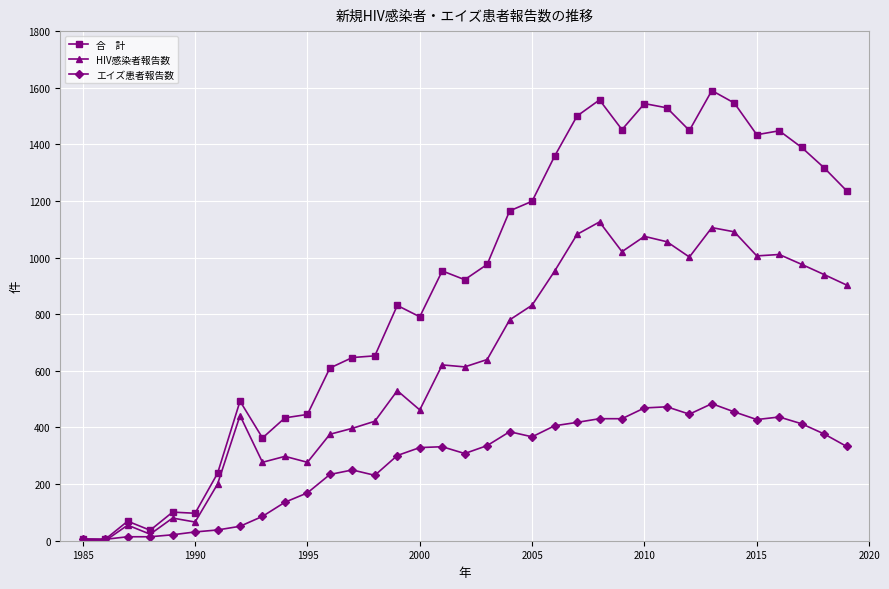

What is the maximum value shown in the chart?

1590